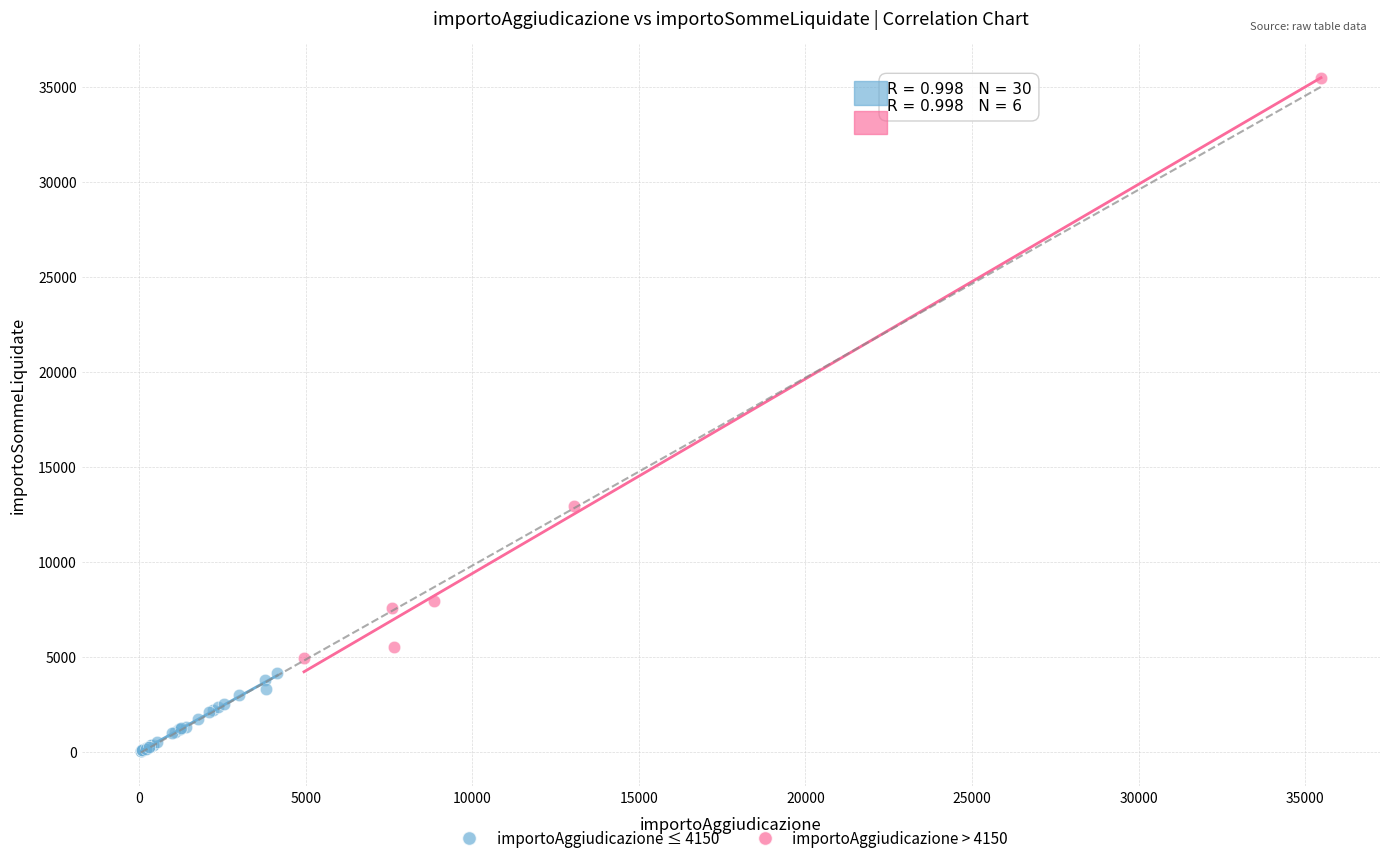

Which series has the largest Y range (max minus min)?

importoAggiudicazione > 4150